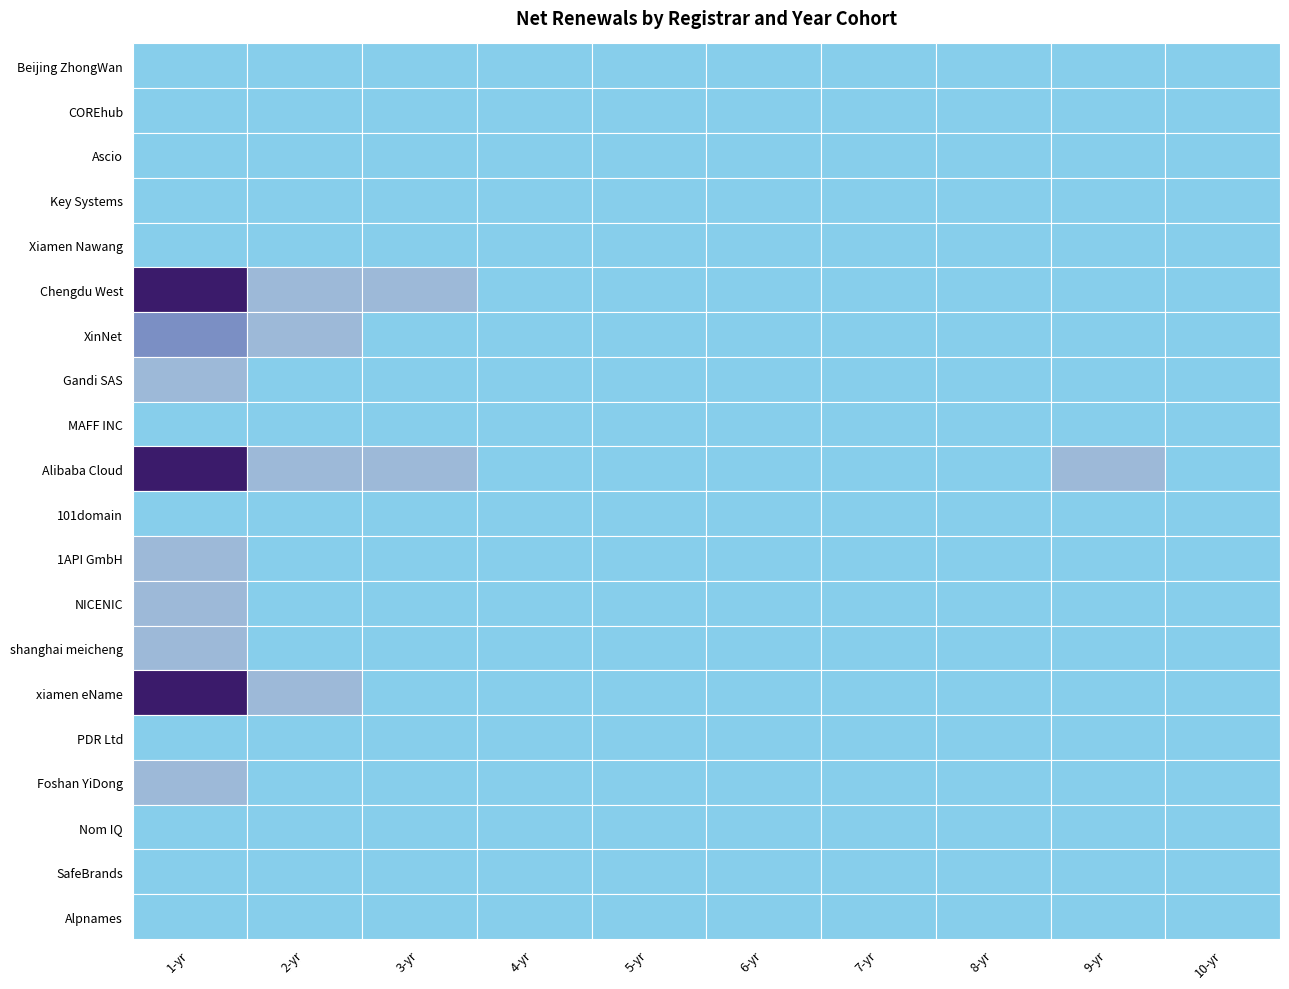

At which label is XinNet closest to 60?

1